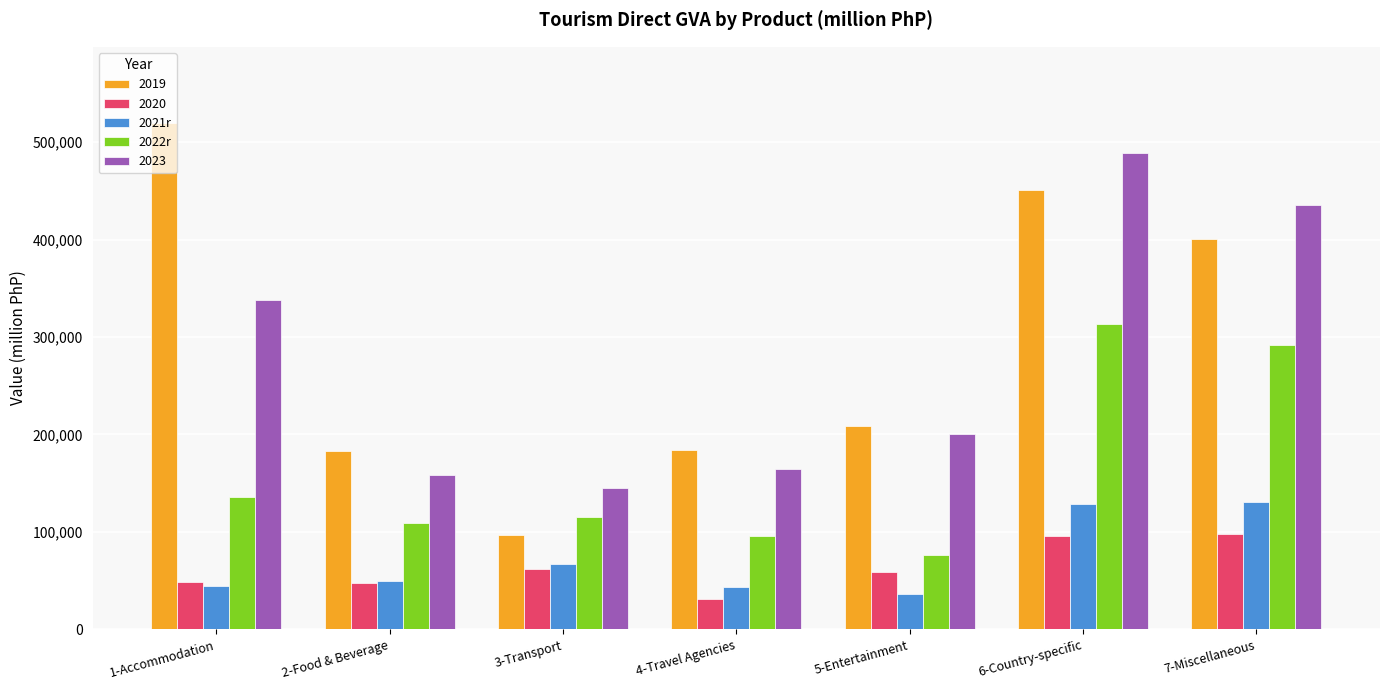

What is the label of the 6th bar from the left?

6-Country-specific